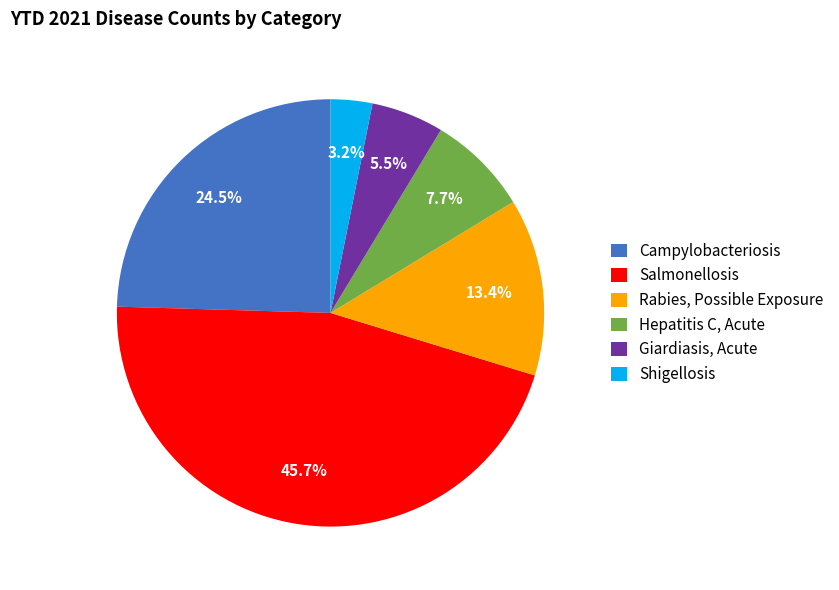

True or false: Salmonellosis accounts for 46% of the total.

True